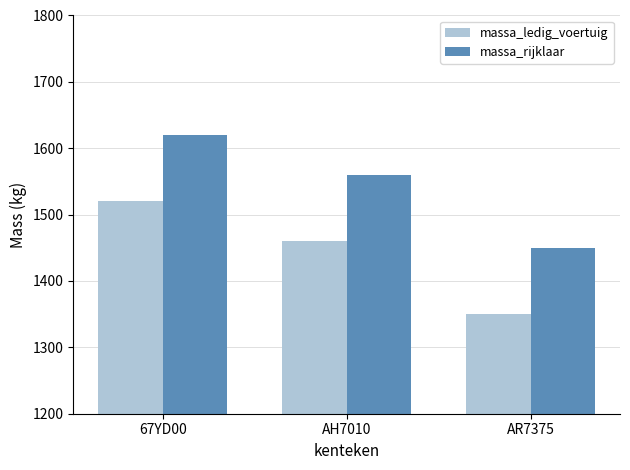

What is the average value of the massa_ledig_voertuig series?

1443